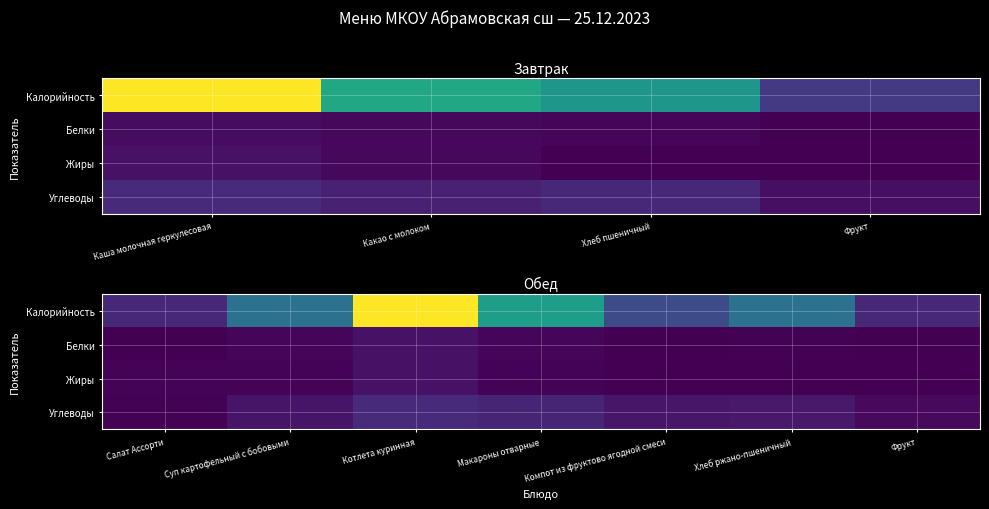

How many values in the Калорийность series are below 126?

3